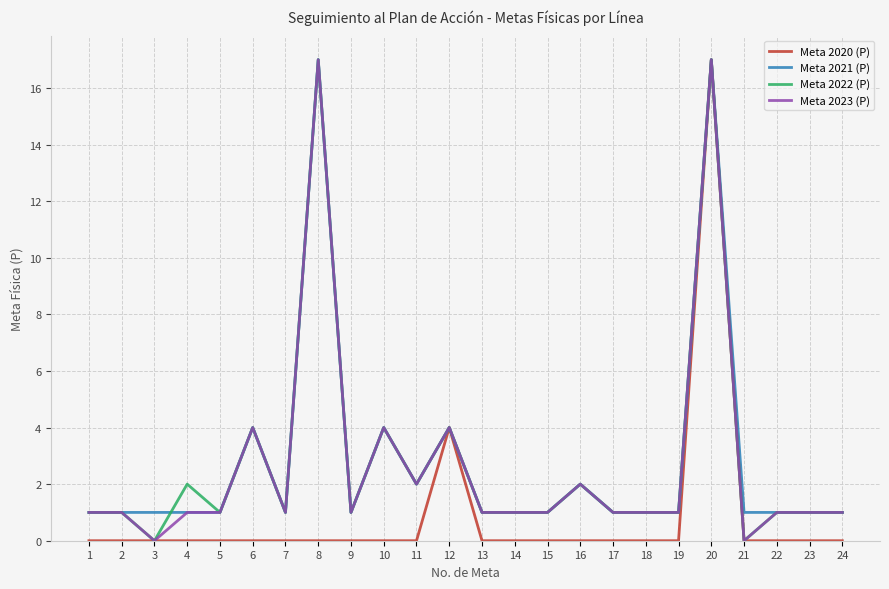

The Meta 2023 (P) series shows 0 at 5. True or false?

False